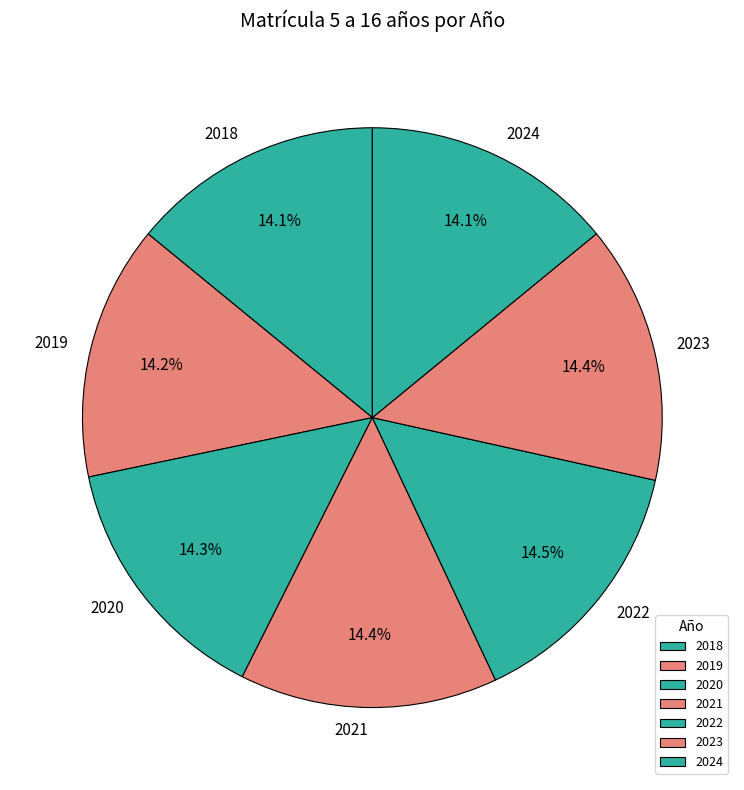

Is it true that 2024 is 21% of the pie?

False